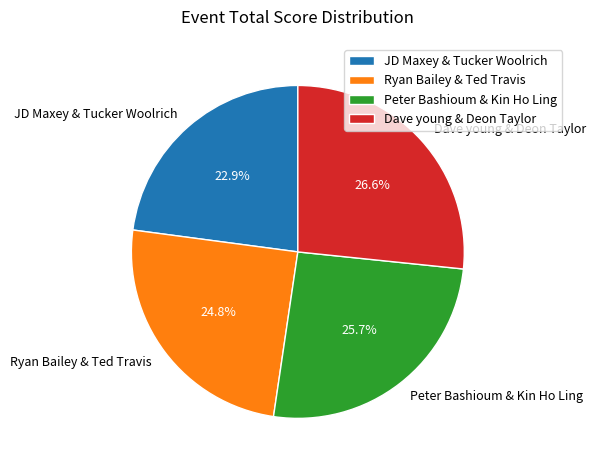

Which slice is the largest?

Dave young & Deon Taylor